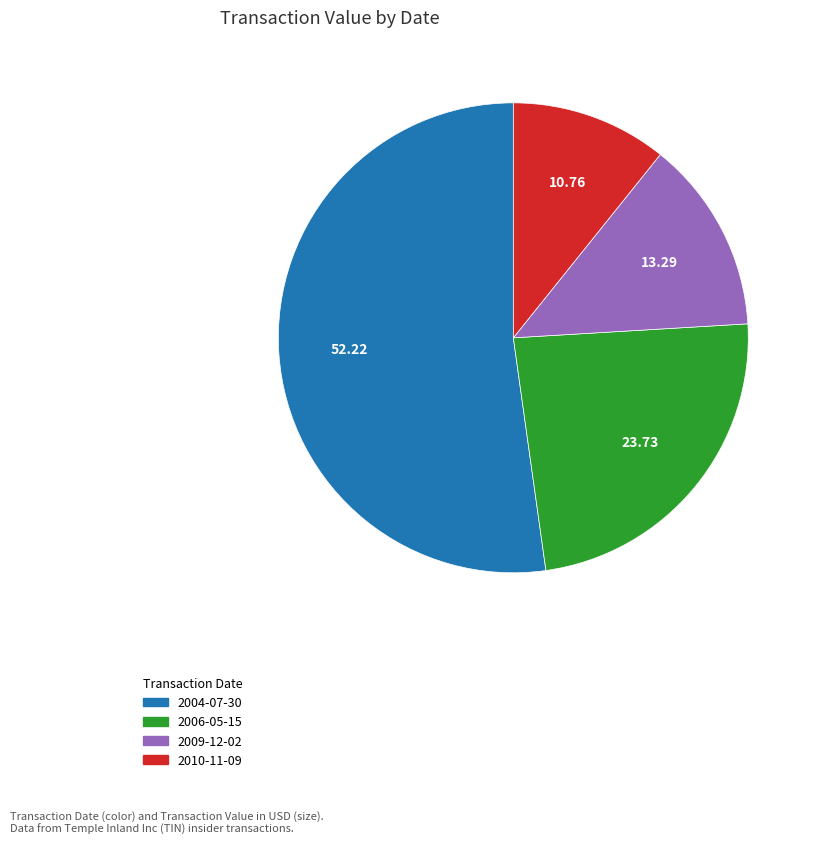

How many segments does this pie chart have?

4